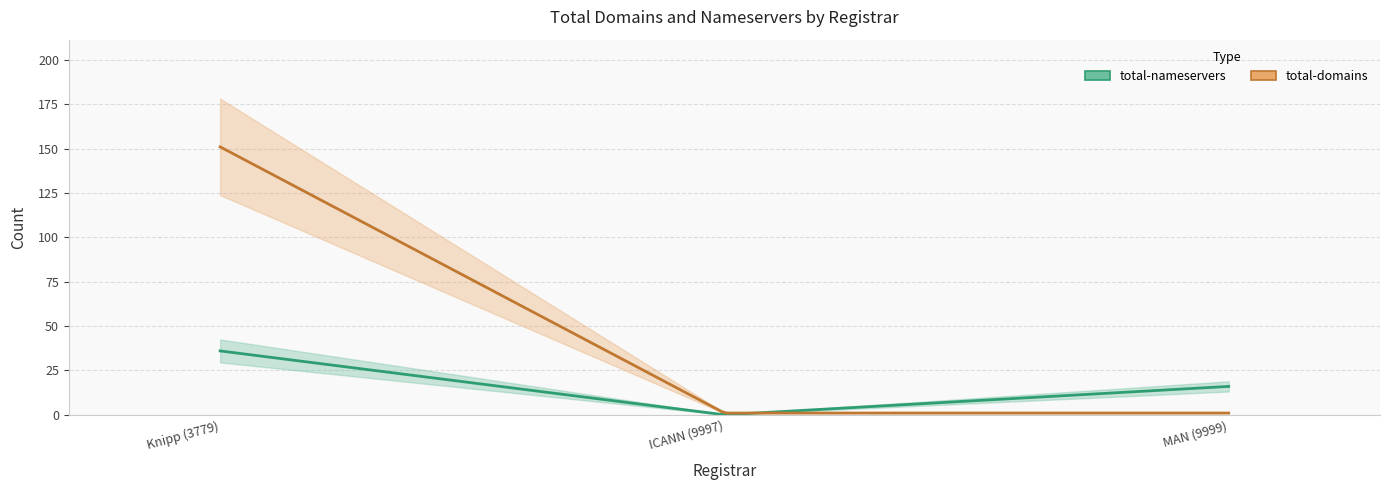

At which category does the chart reach its peak across all series?

Knipp Medien und Kommunikation GmbH (3779)